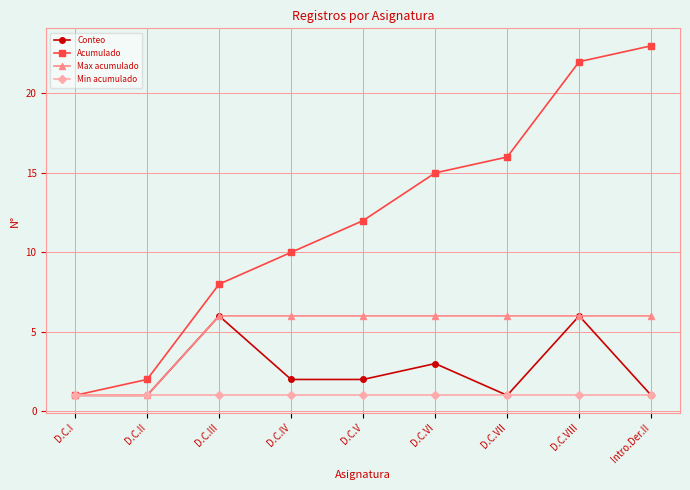

Which series has the largest range (max minus min)?

Acumulado